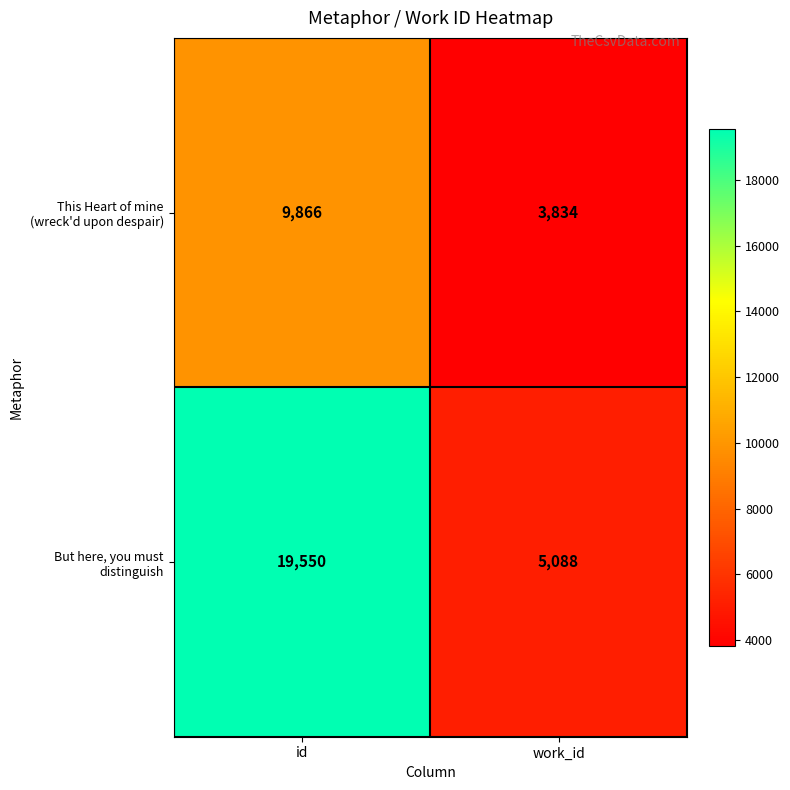

How many categories are shown in the chart?

2